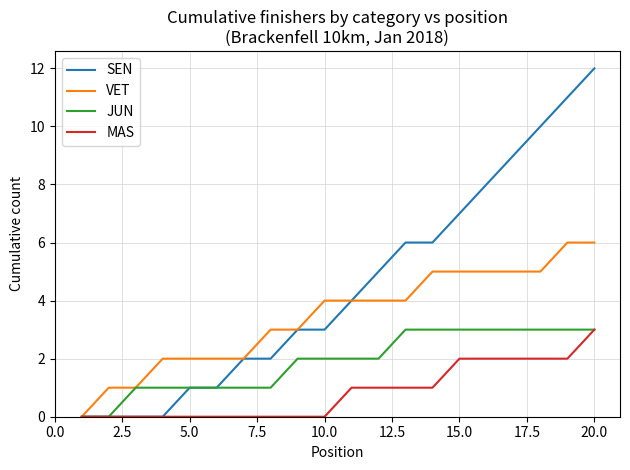

How many categories are shown in the chart?

20